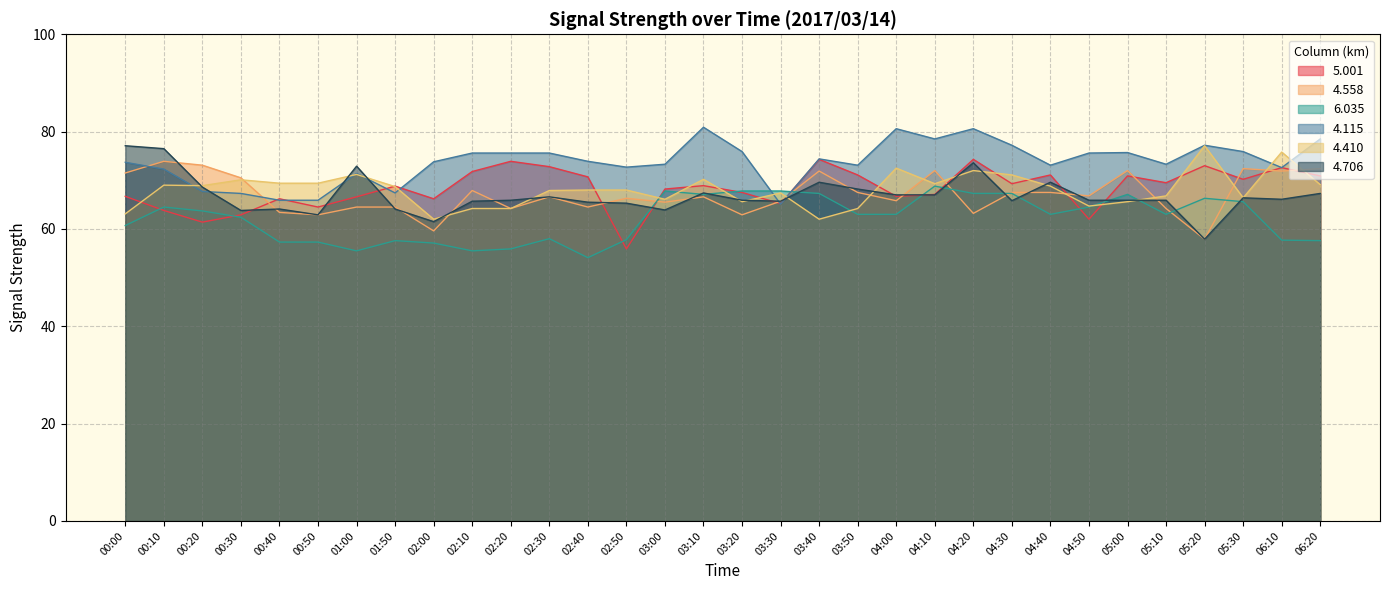

Which series changed the most between 00:10 and 04:30?

4.706